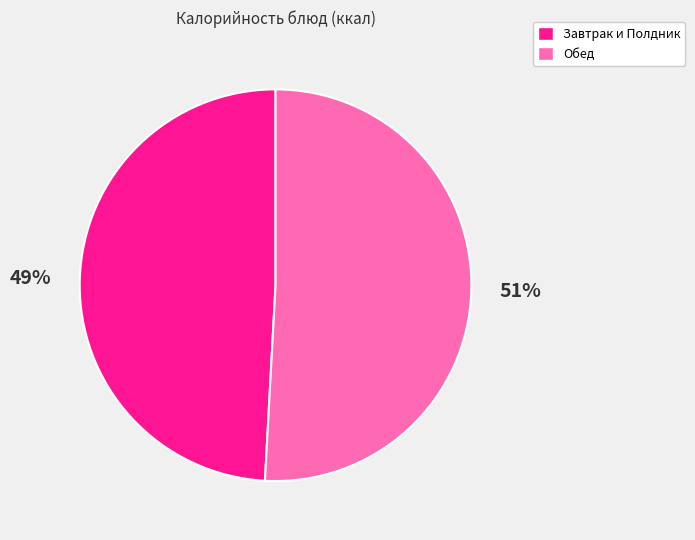

To the nearest percent, what is the average slice percentage?

50%